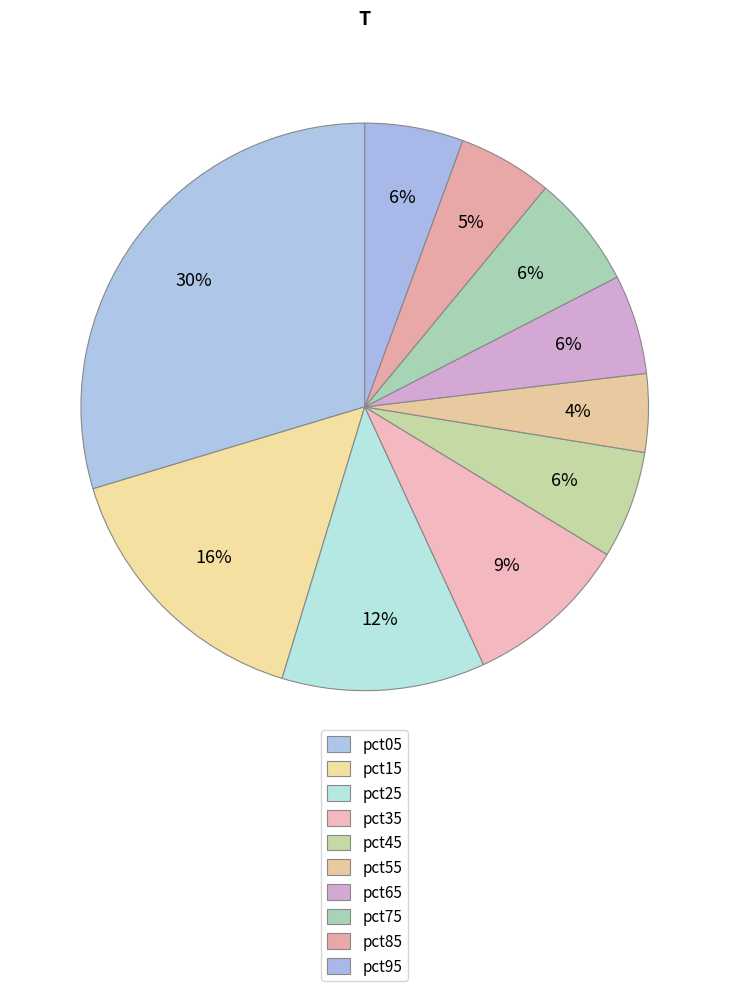

Between pct25 and pct15, which is larger?

pct15